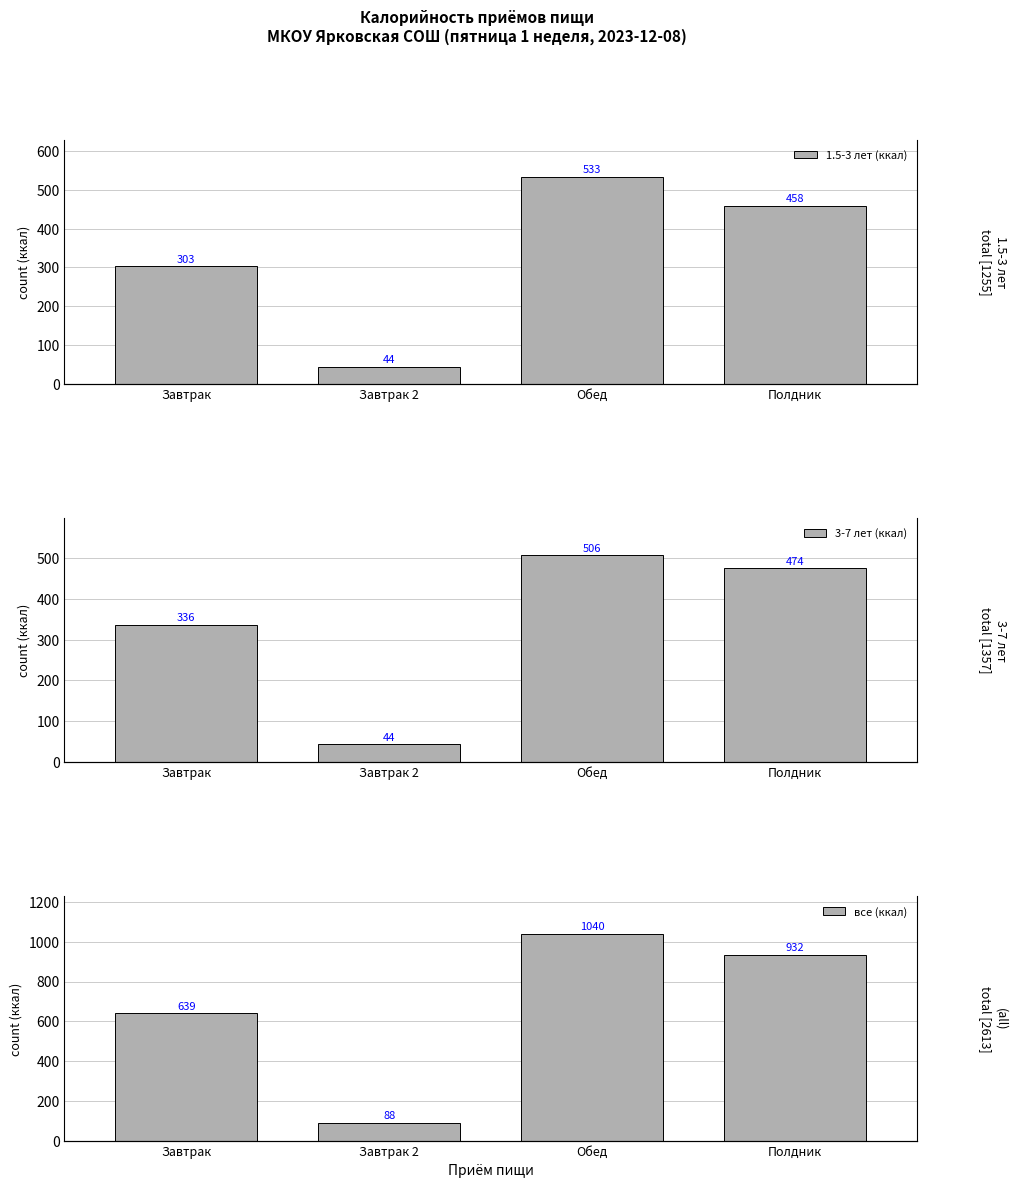

At how many categories does at least one series exceed 55?

4